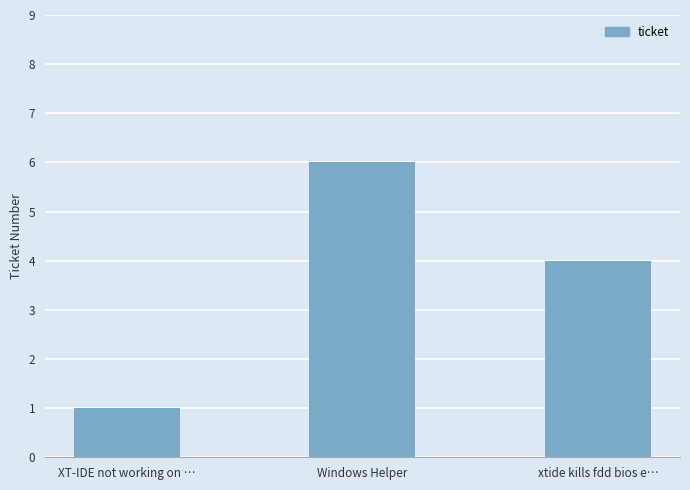

Is it true that the value at xtide kills fdd bios e… is 6?

False